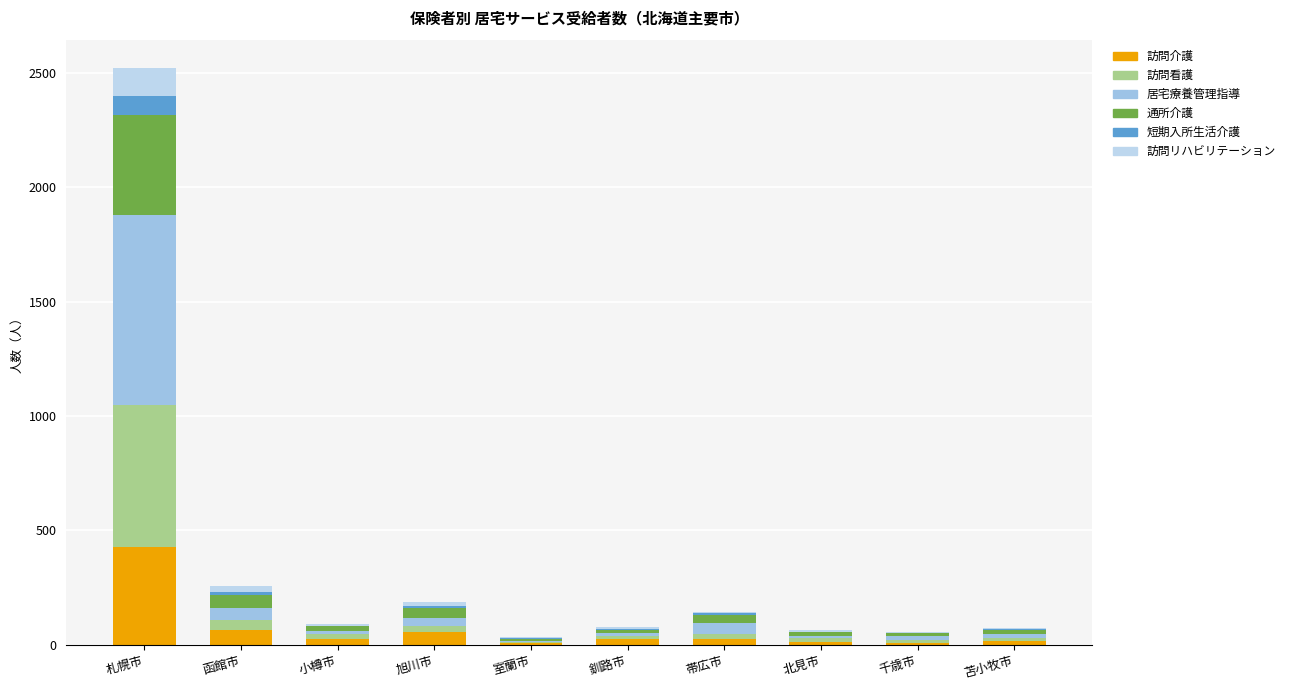

Which series has the widest spread of values?

居宅療養管理指導